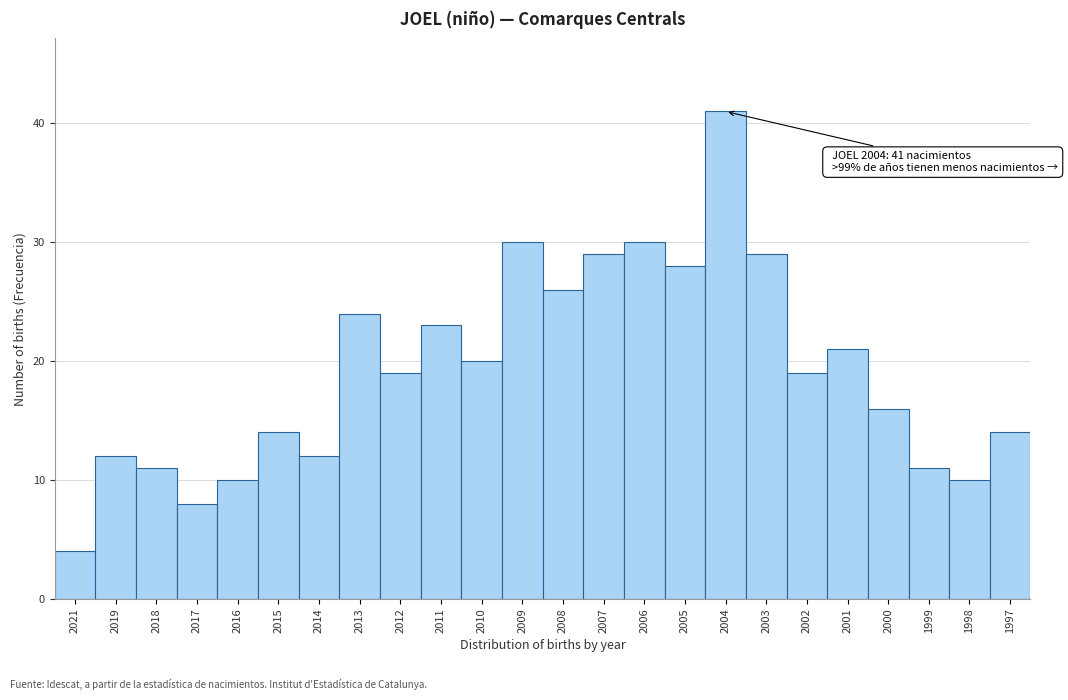

Reading left to right, transcribe all the data shown in this chart.

2021=4	2019=12	2018=11	2017=8	2016=10	2015=14	2014=12	2013=24	2012=19	2011=23	2010=20	2009=30	2008=26	2007=29	2006=30	2005=28	2004=41	2003=29	2002=19	2001=21	2000=16	1999=11	1998=10	1997=14